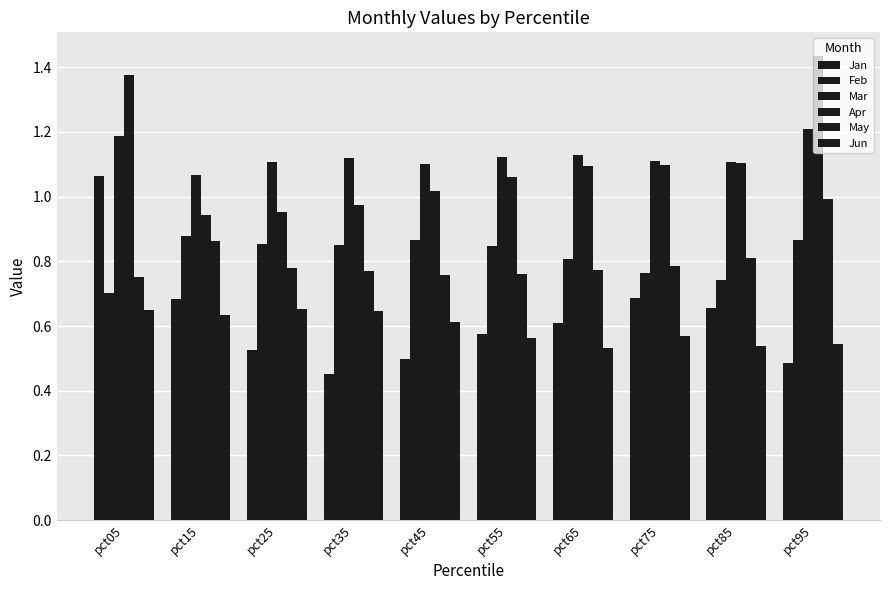

What is the difference between the highest and lowest values at pct75?

0.5